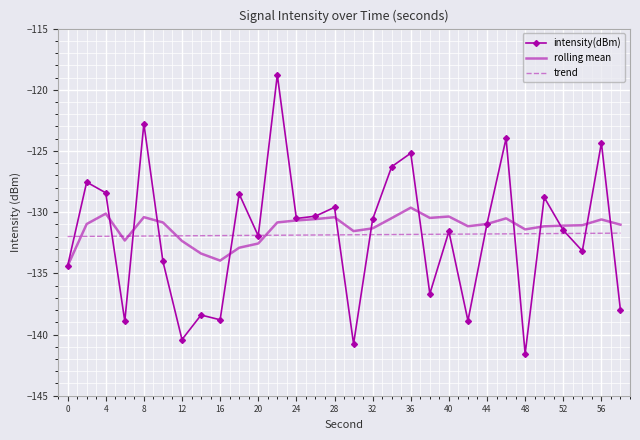

Which series has the widest spread of values?

intensity(dBm)